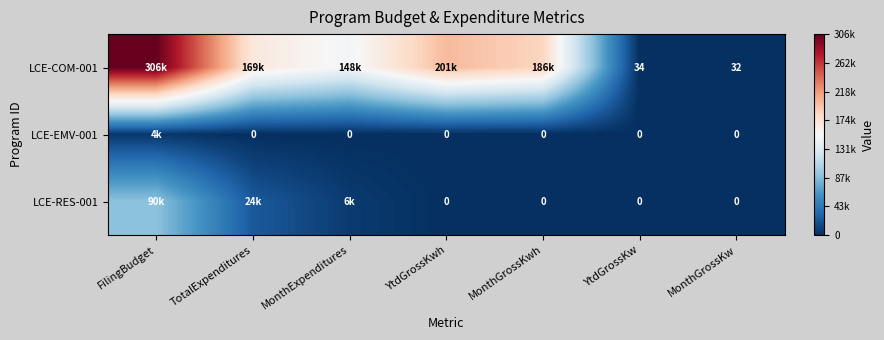

The value of LCE-COM-001 at MonthGrossKw is 32. True or false?

True